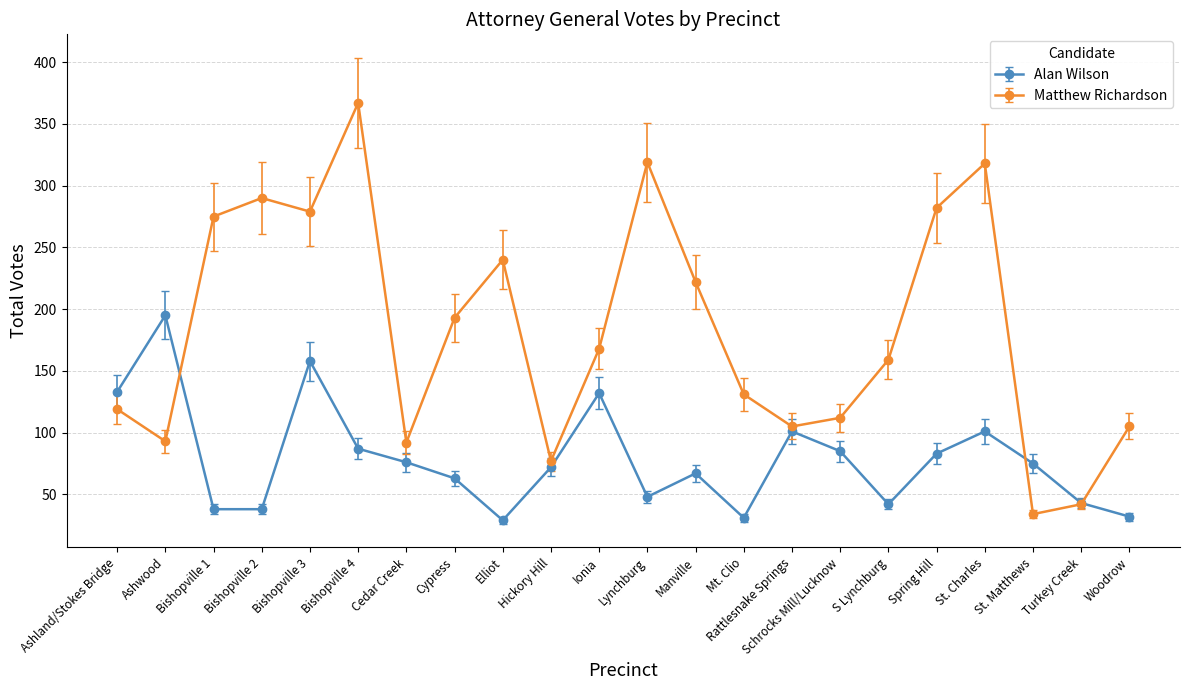

At which category does Matthew Richardson reach its first local valley?

Ashwood